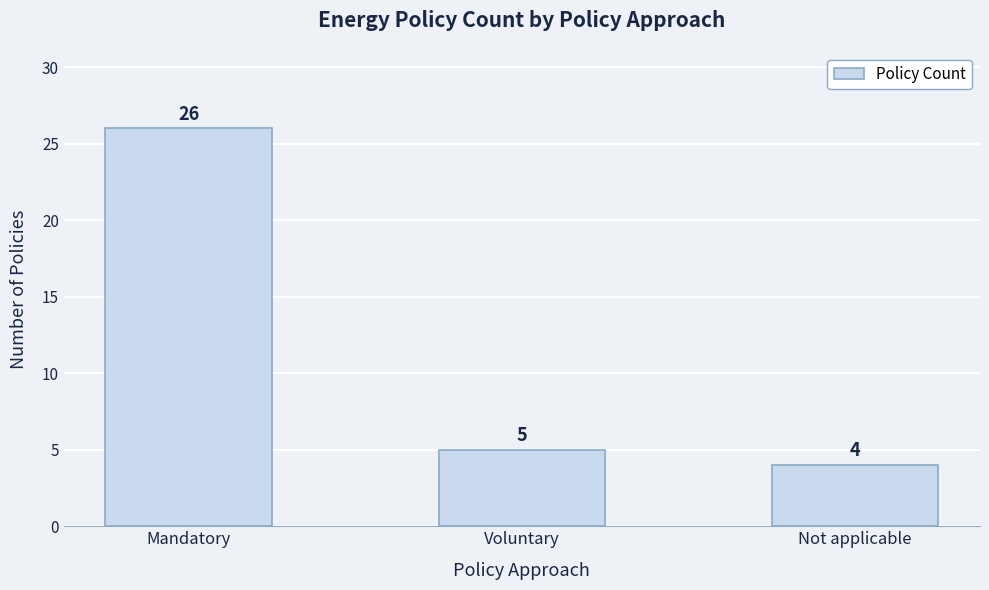

Approximately how many times larger is the value at Voluntary compared to Mandatory?

0.2